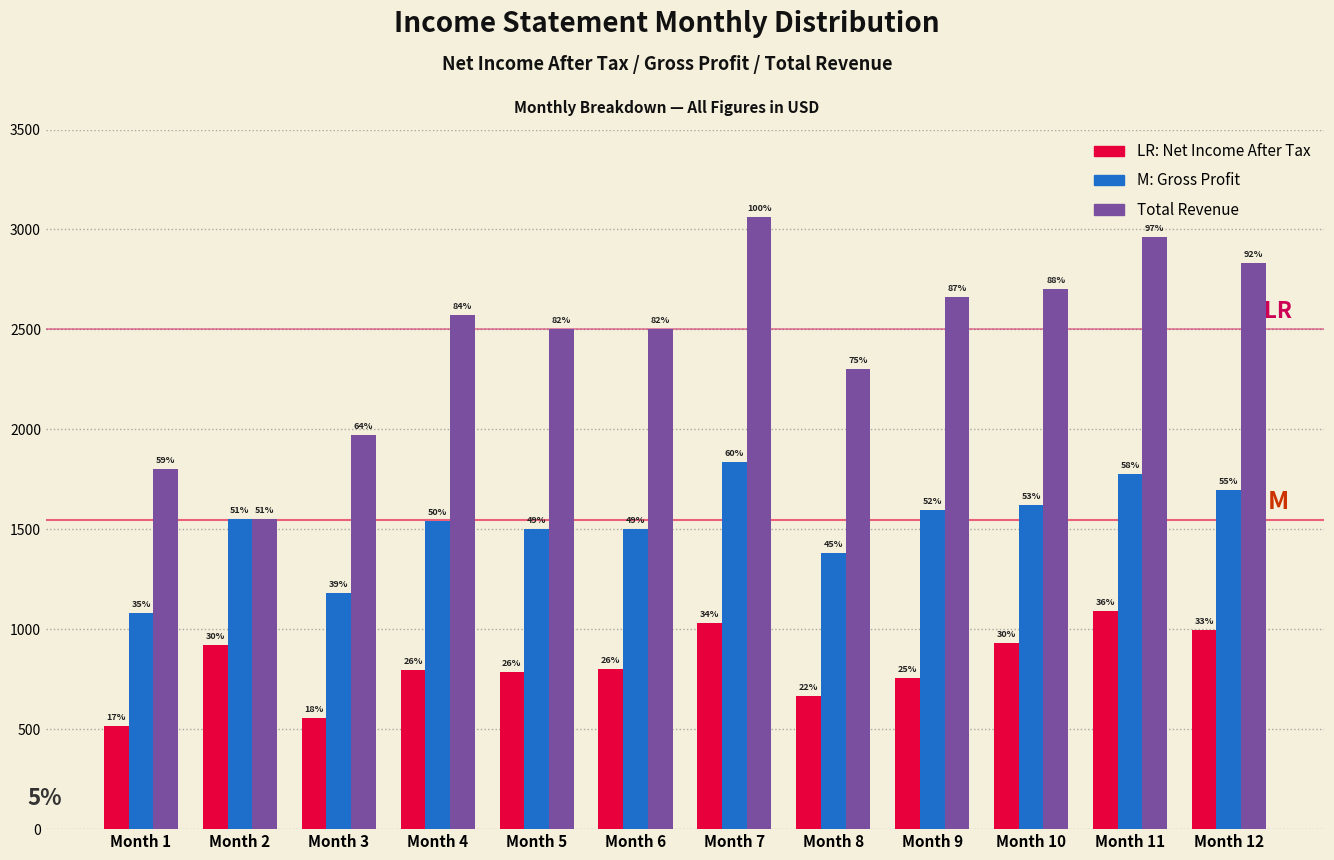

Does the chart contain any negative values?

No